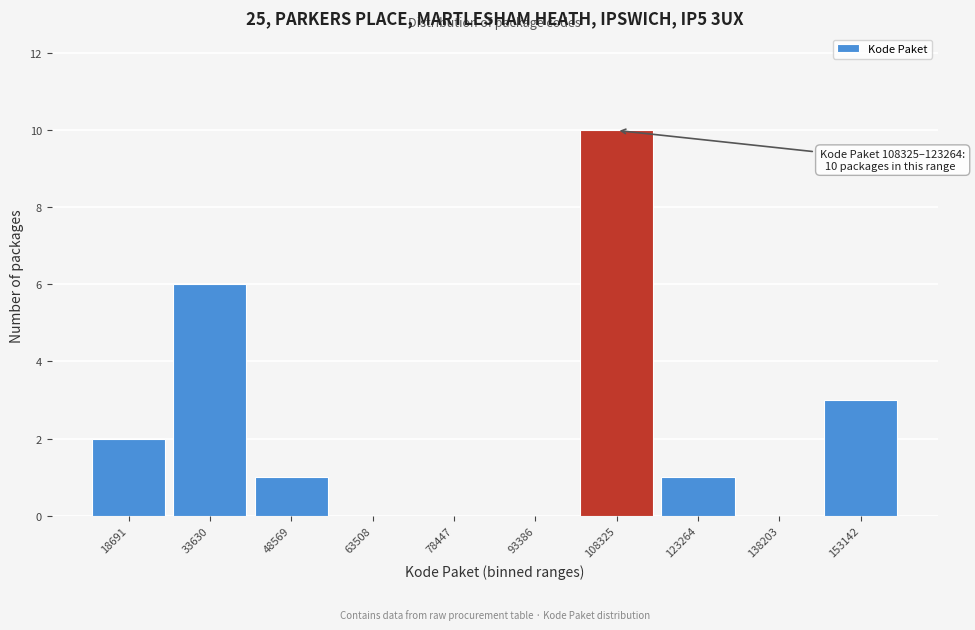

Reading left to right, list all the values displayed in this chart.

18691=2	33630=6	48569=1	63508=0	78447=0	93386=0	108325=10	123264=1	138203=0	153142=3